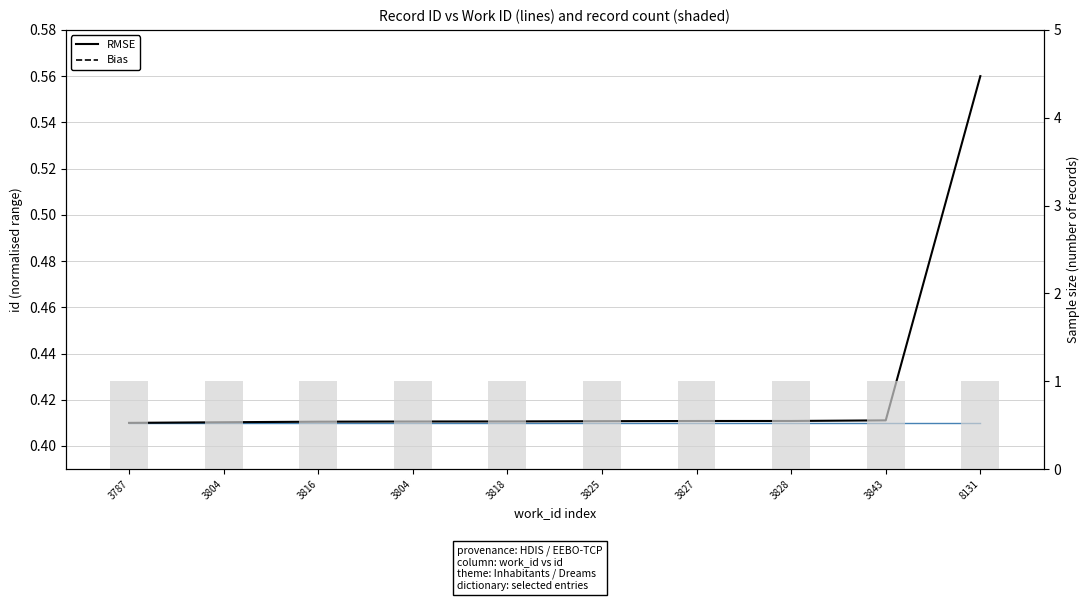

What is the sum of all RMSE values?

4.3